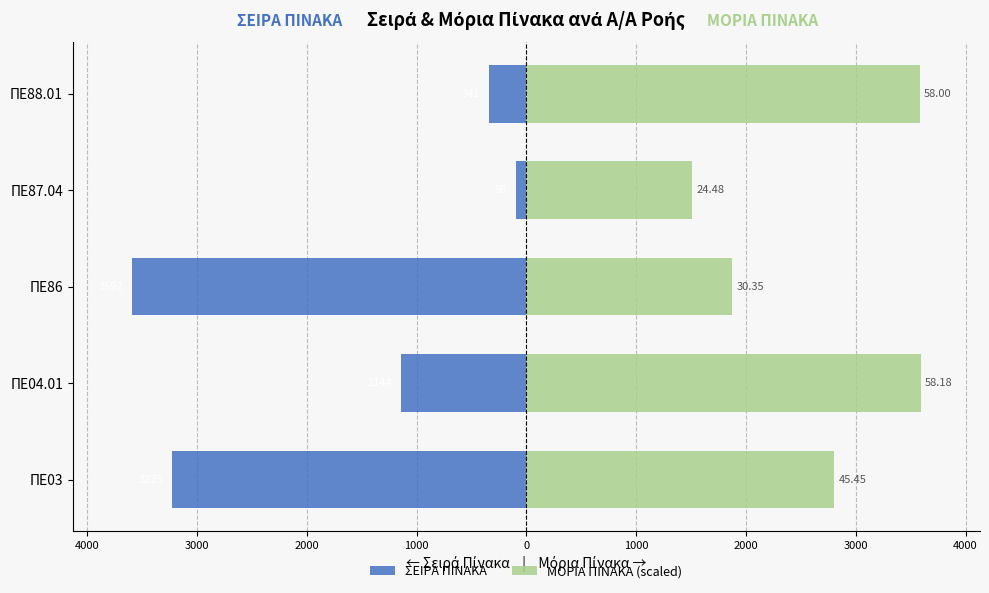

Reading left to right, extract all data points from this chart.

ΣΕΙΡΑ ΠΙΝΑΚΑ: -3225.0	-1144.0	-3592.0	-98.0	-341.0
ΜΟΡΙΑ ΠΙΝΑΚΑ (scaled): 2806.1	3592.0	1873.8	1511.4	3580.9